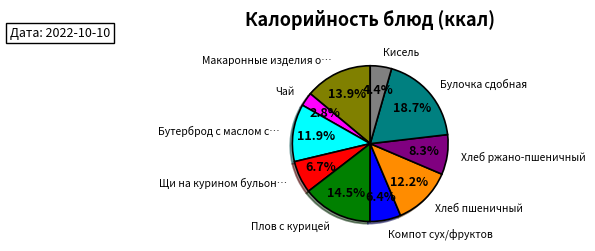

Is there any slice that represents more than half of the pie?

No